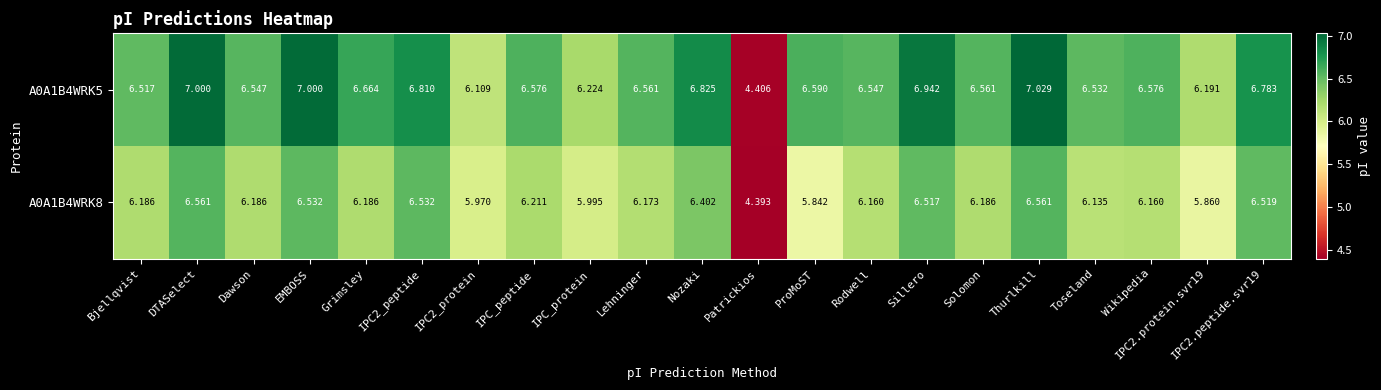

Between EMBOSS and IPC_protein, which series saw the biggest shift?

A0A1B4WRK5